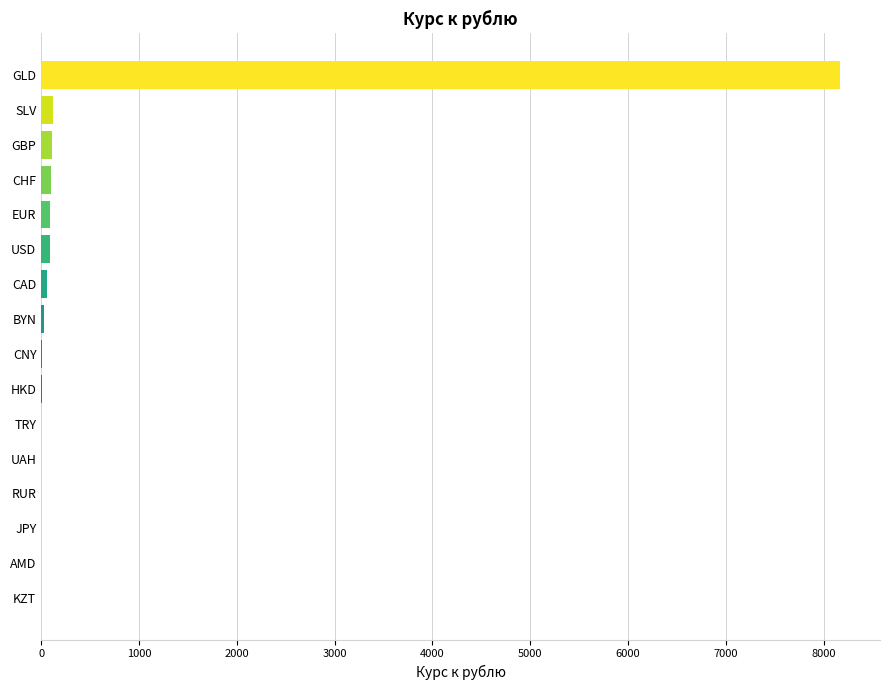

What is the sum of all values?

8798.2